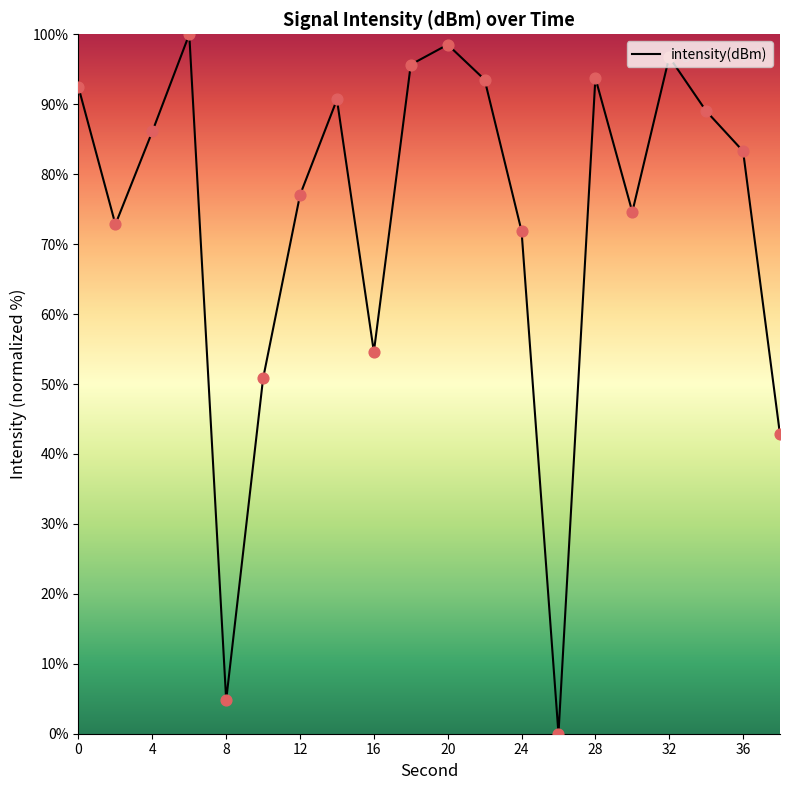

What is the maximum value shown in the chart?

100.0